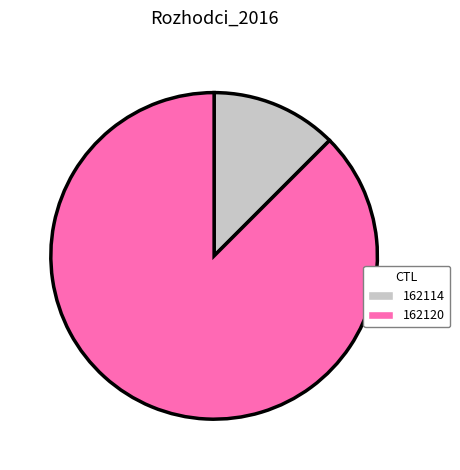

Rank the categories by value from highest to lowest.

162120, 162114